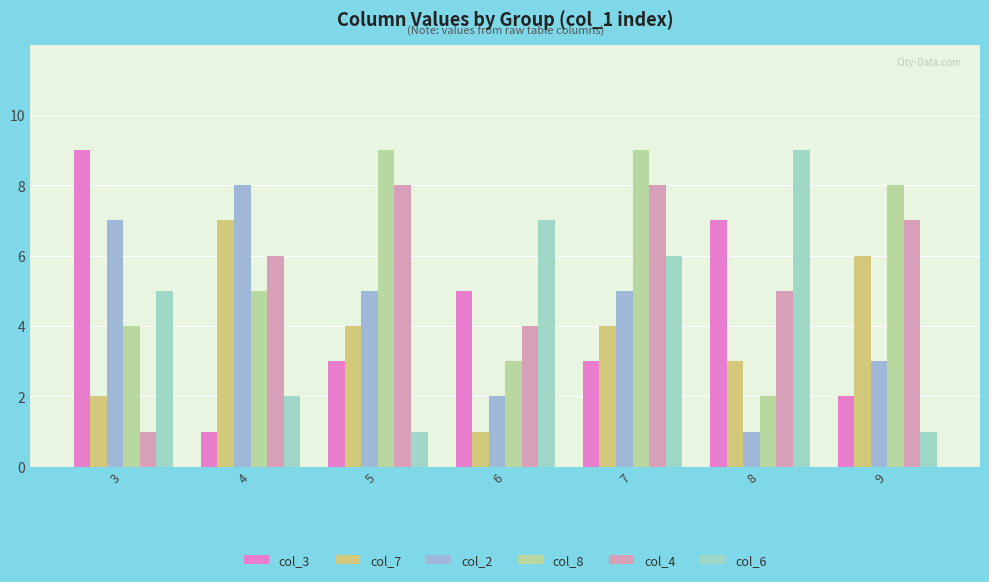

Between 8 and 9, which series saw the biggest shift?

col_6